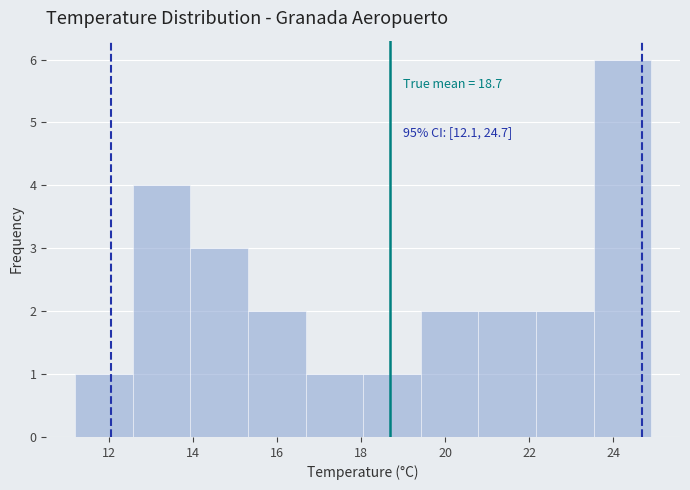

Which range on the x-axis has the tallest bar?

23.6 to 25.0